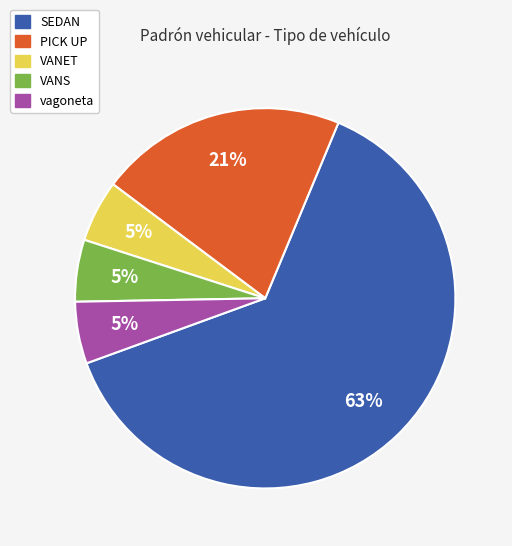

Which has a higher value, SEDAN or PICK UP?

SEDAN